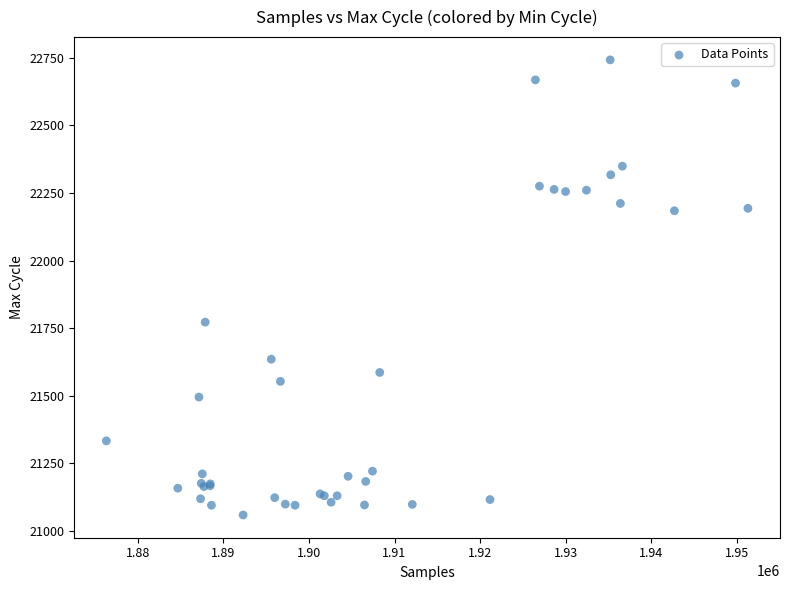

What Y value in the scatter plot is closest to 21900?

21772